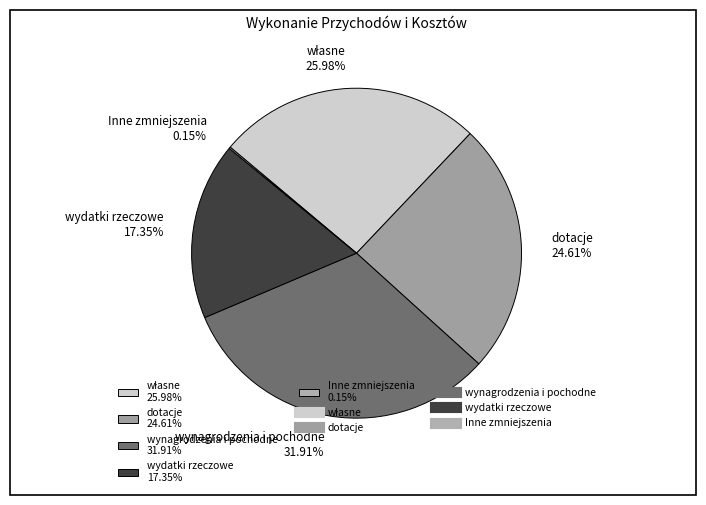

Which has a higher value, wynagrodzenia i pochodne 31.91% or dotacje 24.61%?

wynagrodzenia i pochodne 31.91%